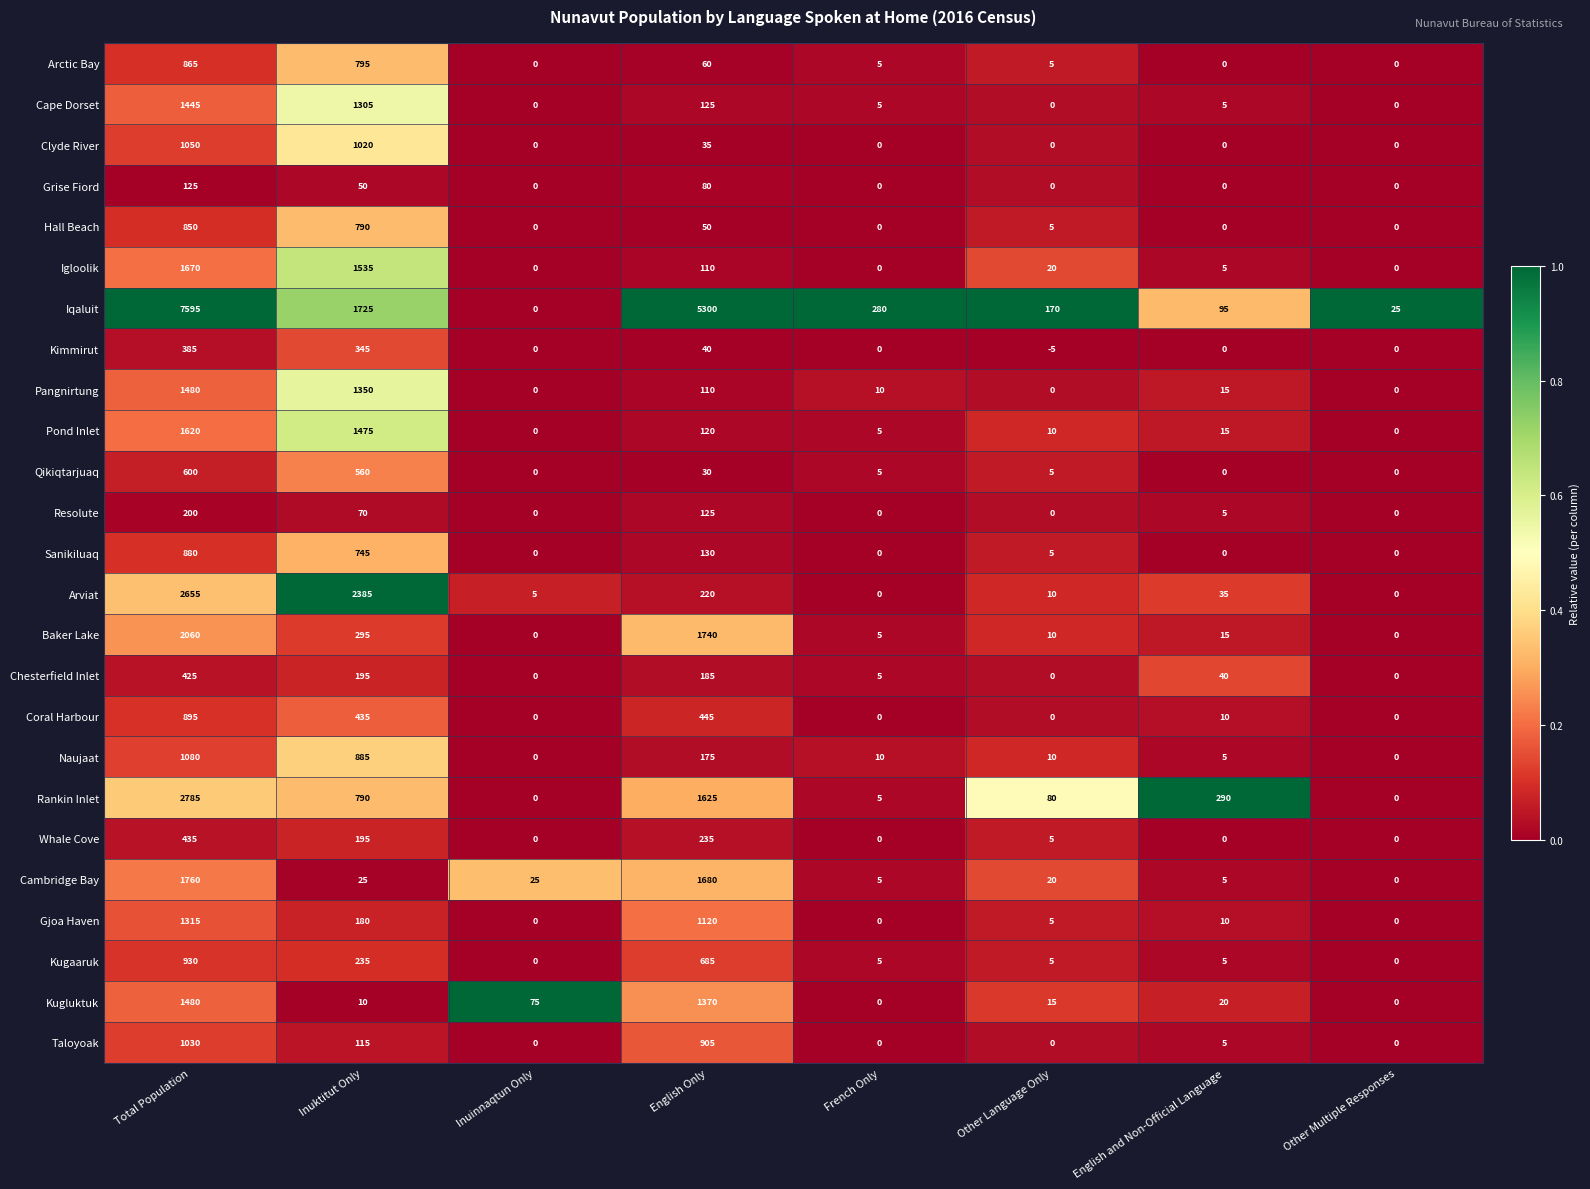

At which category is the sum across all series the highest?

Total Population